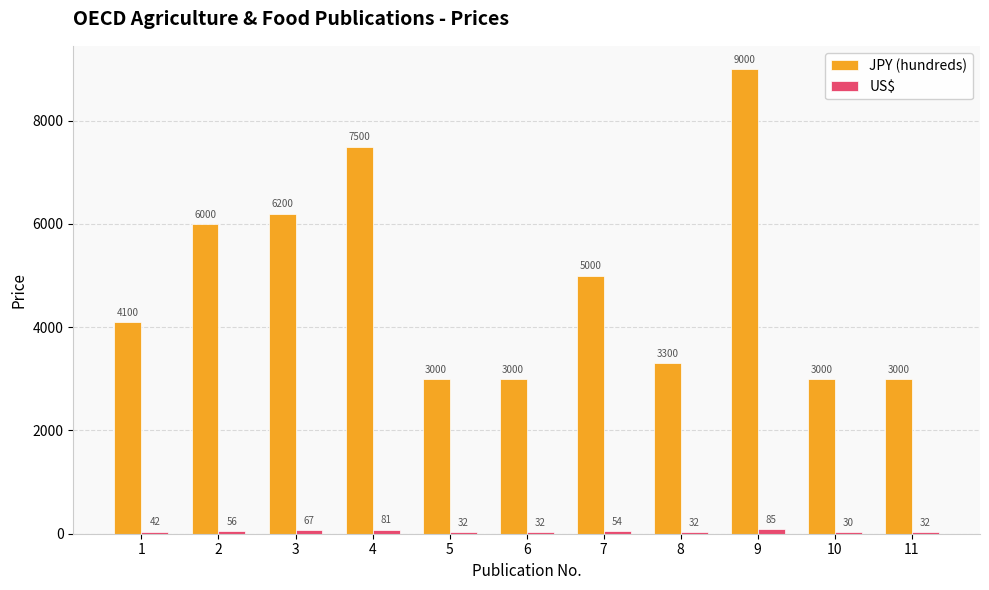

Which series has the widest spread of values?

JPY (hundreds)